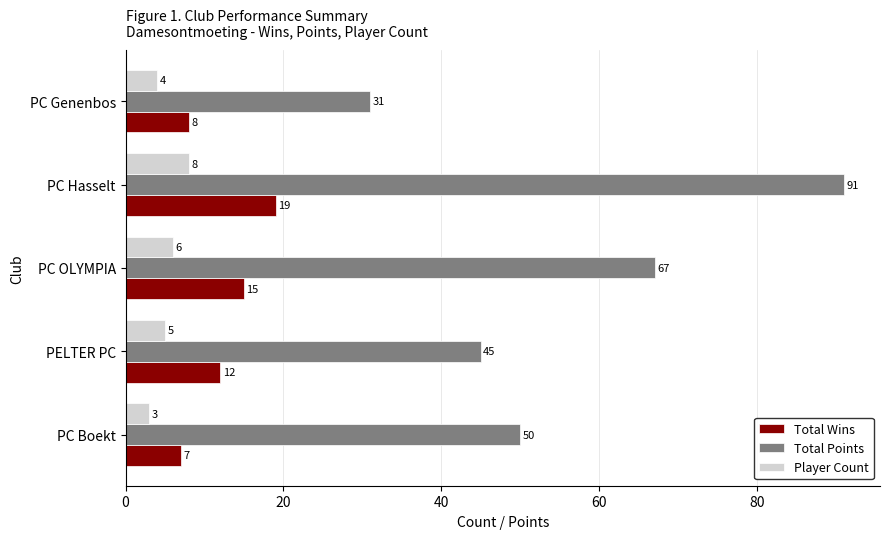

At which label is Player Count closest to 5?

PELTER PC